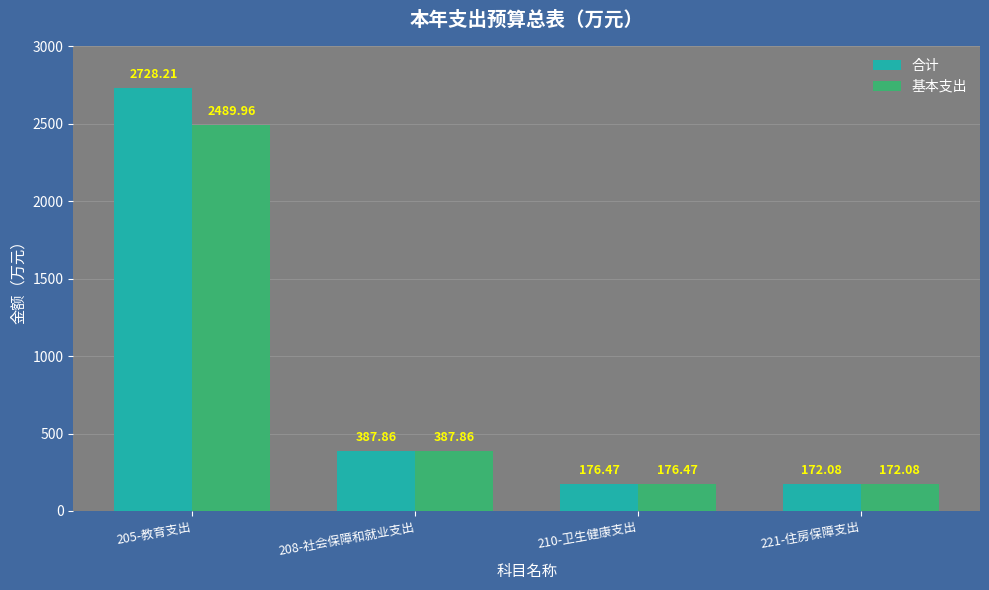

What is the value of the 基本支出 bar at the 4th from the left?

172.1